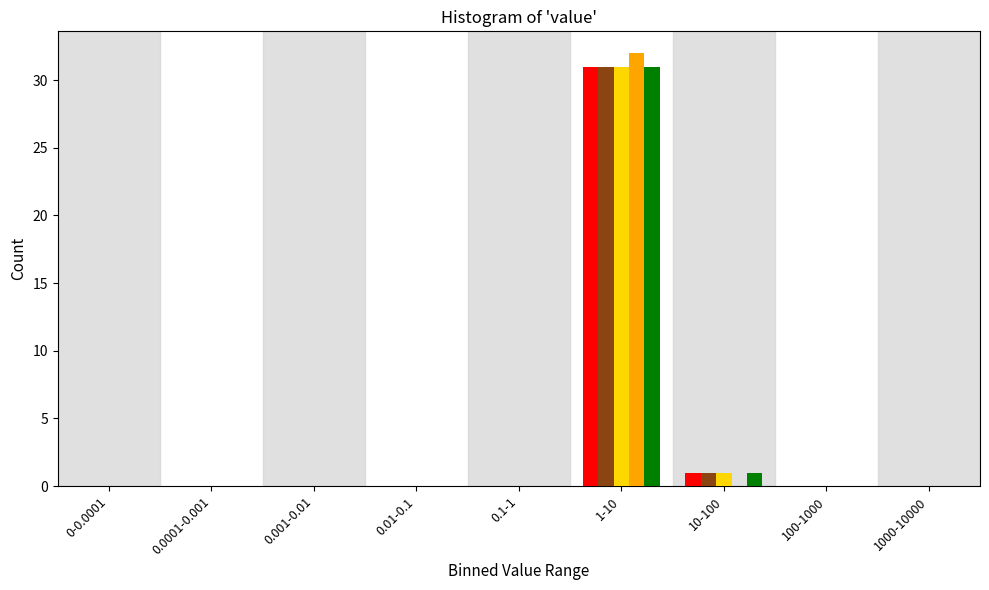

What is the maximum value shown in the chart?

32